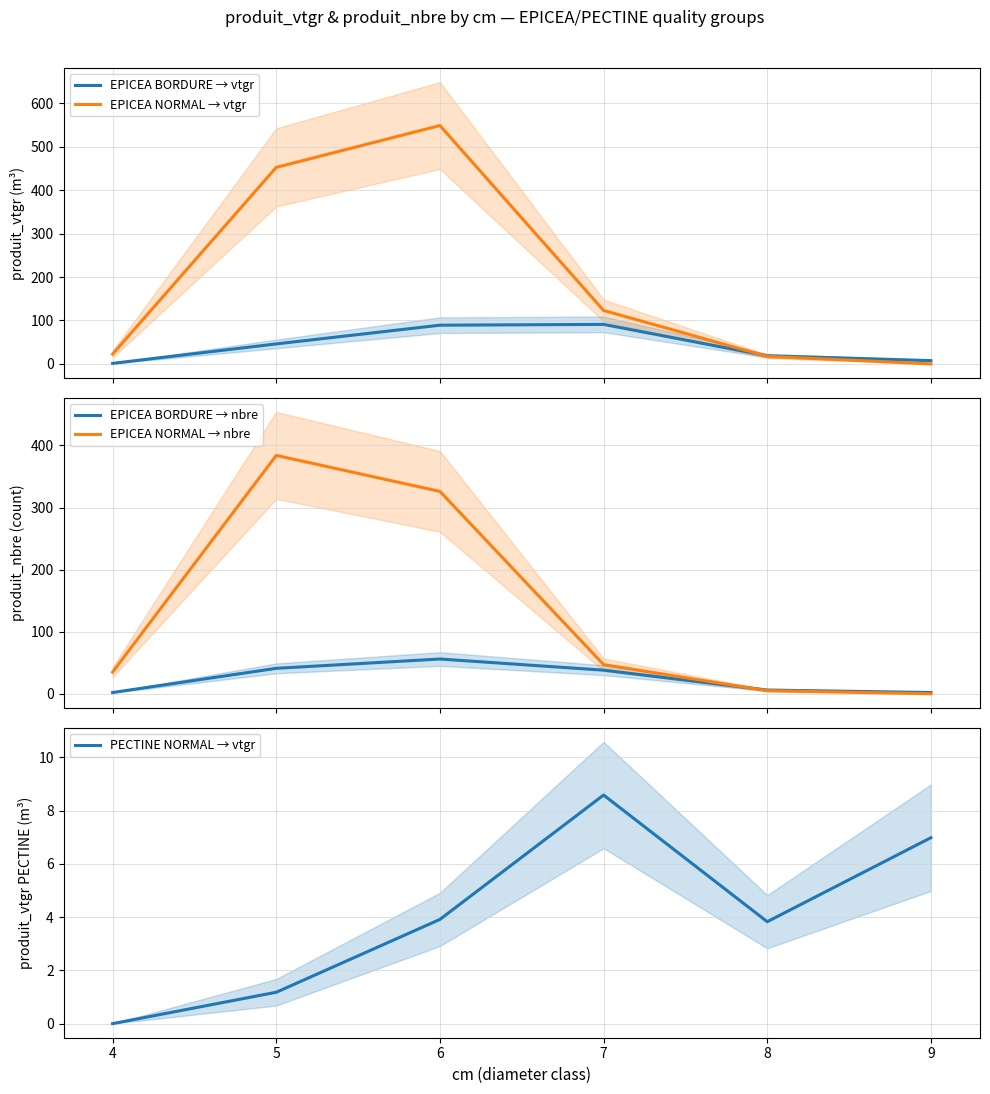

What are all the series names shown in the legend?

EPICEA BORDURE → vtgr, EPICEA NORMAL → vtgr, EPICEA BORDURE → nbre, EPICEA NORMAL → nbre, PECTINE NORMAL → vtgr